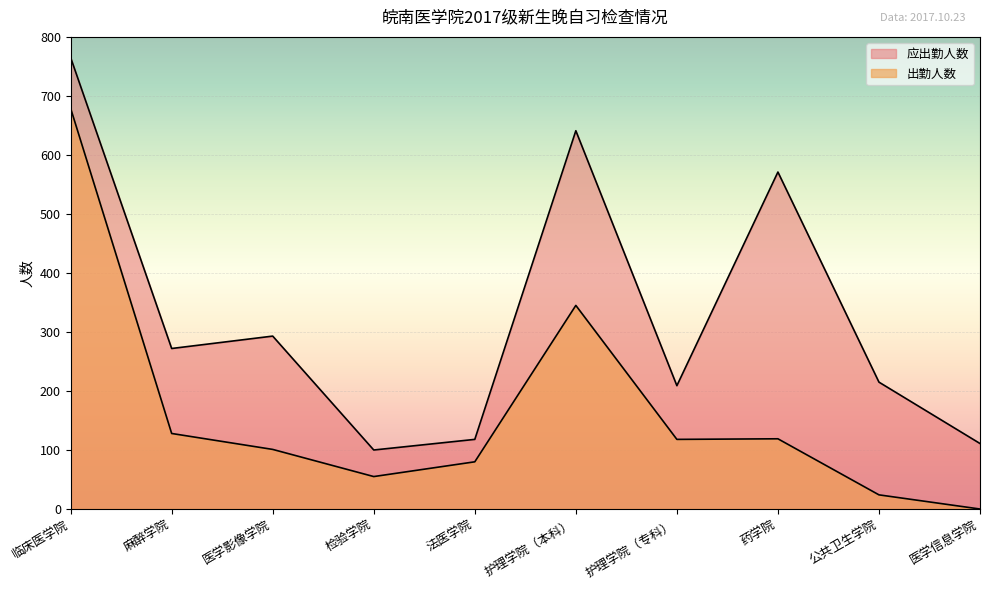

Rank the series by their average value, from highest to lowest.

应出勤人数, 出勤人数